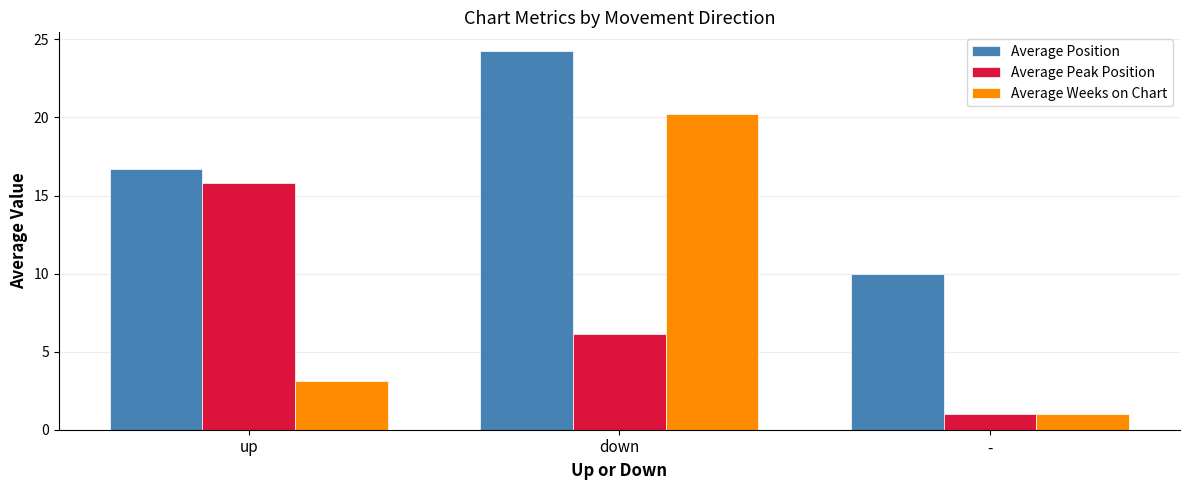

Which series has the largest range (max minus min)?

Average Weeks on Chart